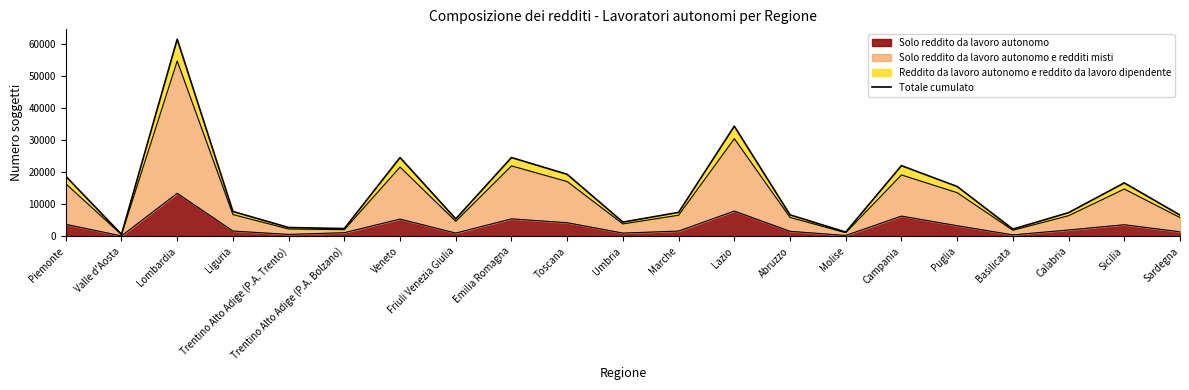

True or false: the data has more than 0 interior local peaks.

True